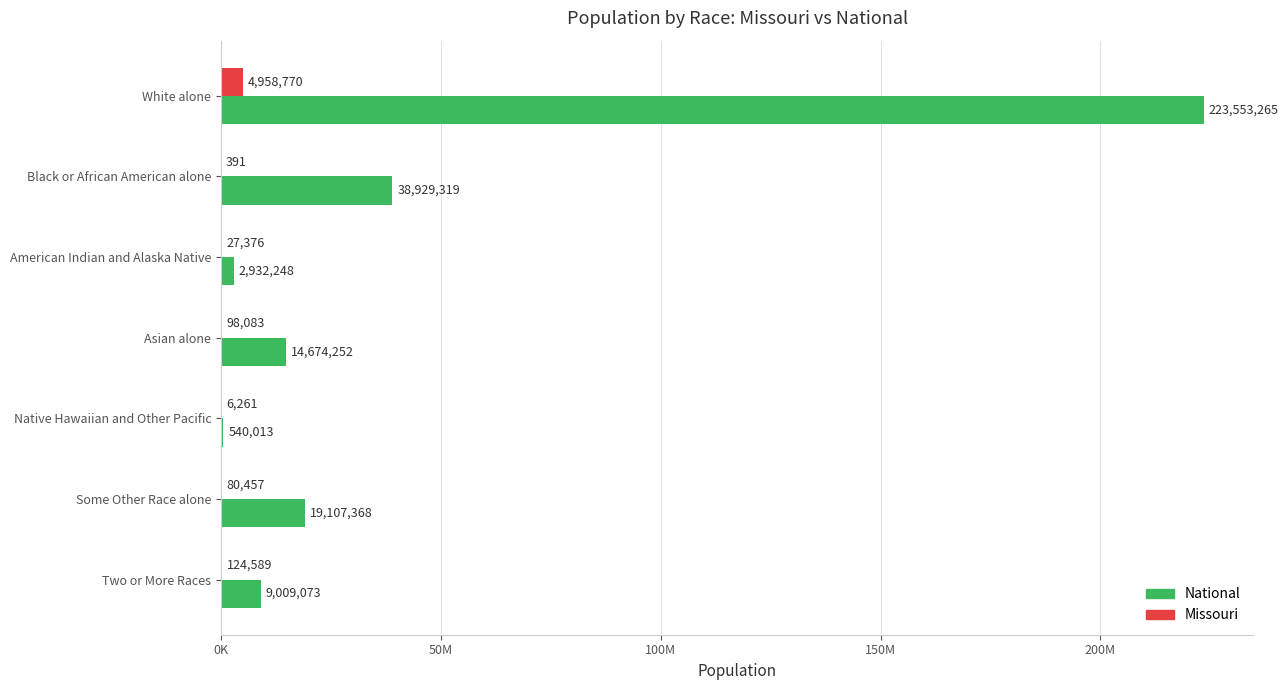

Reading right to left, transcribe all the data shown in this chart.

National: 9009073	19107368	540013	14674252	2932248	38929319	223553265
Missouri: 124589	80457	6261	98083	27376	391	4958770